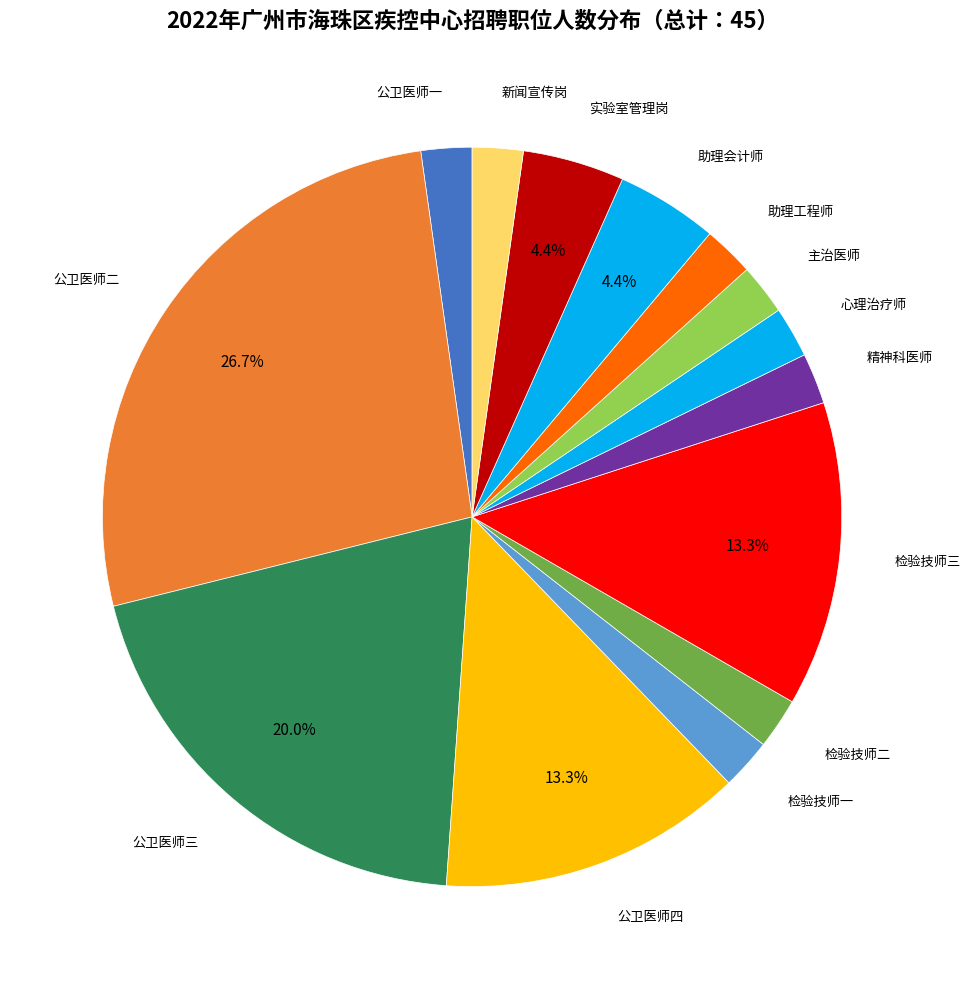

Is there any slice that represents more than half of the pie?

No